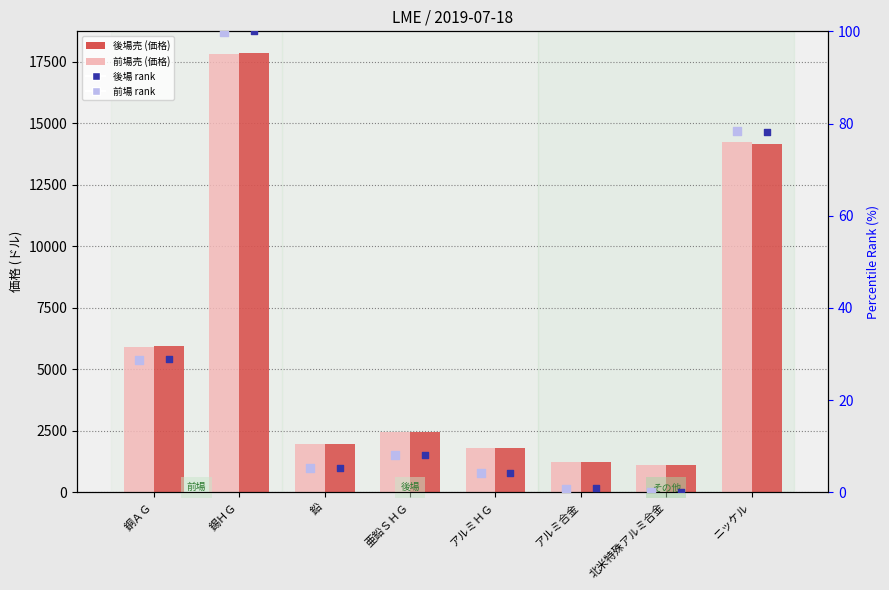

Which series reaches the maximum Y coordinate?

後場売